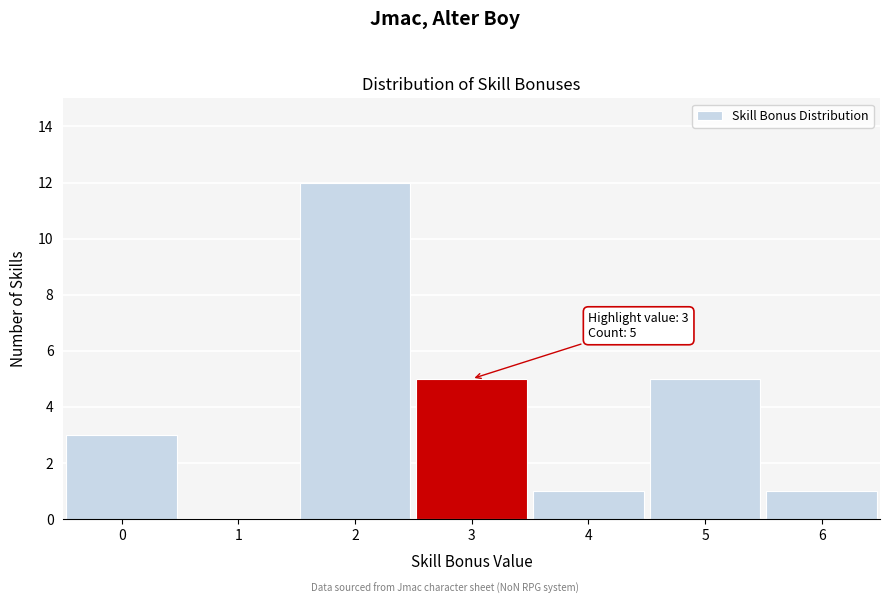

Which range on the x-axis has the tallest bar?

1.5 to 2.5